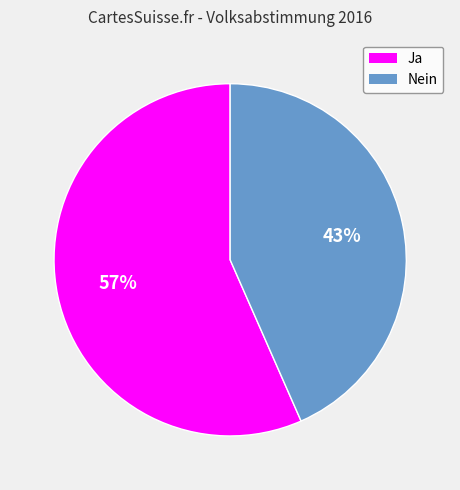

Which slice represents more than half of the pie?

Ja